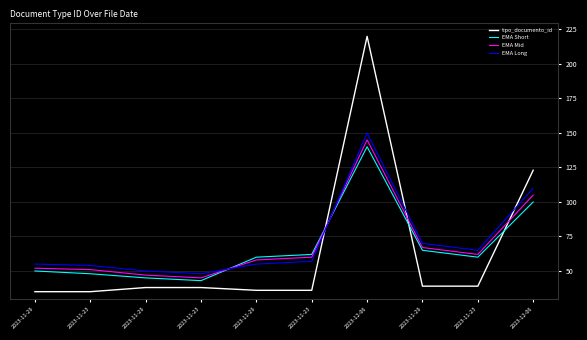

Does the chart display data point markers on the line(s)?

No